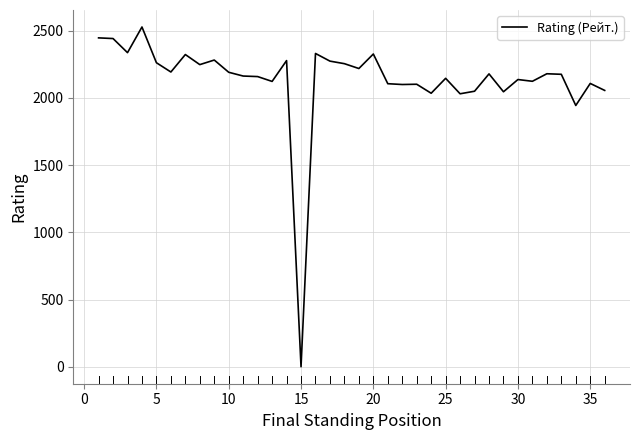

What is the difference between the maximum and minimum values?

2528